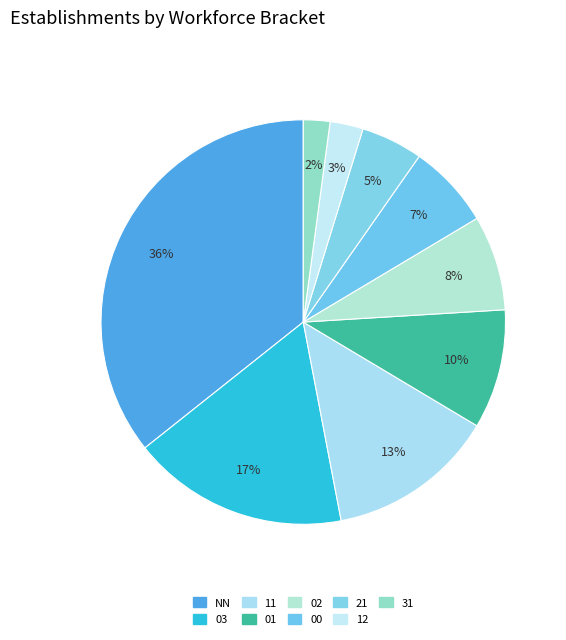

To the nearest percent, what is the difference between the largest and smallest slice percentages?

34%